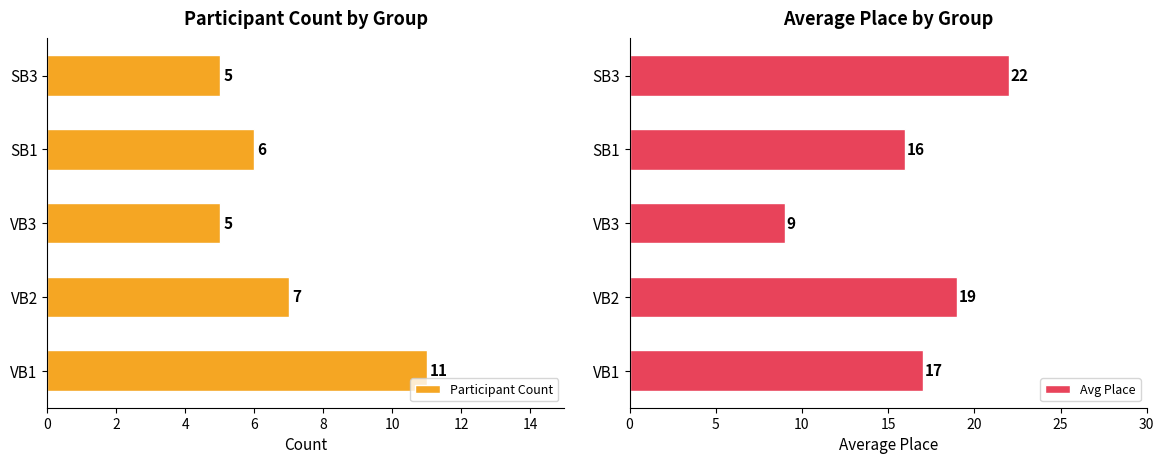

What is the difference between the second highest and minimum values in the Avg Place series?

10